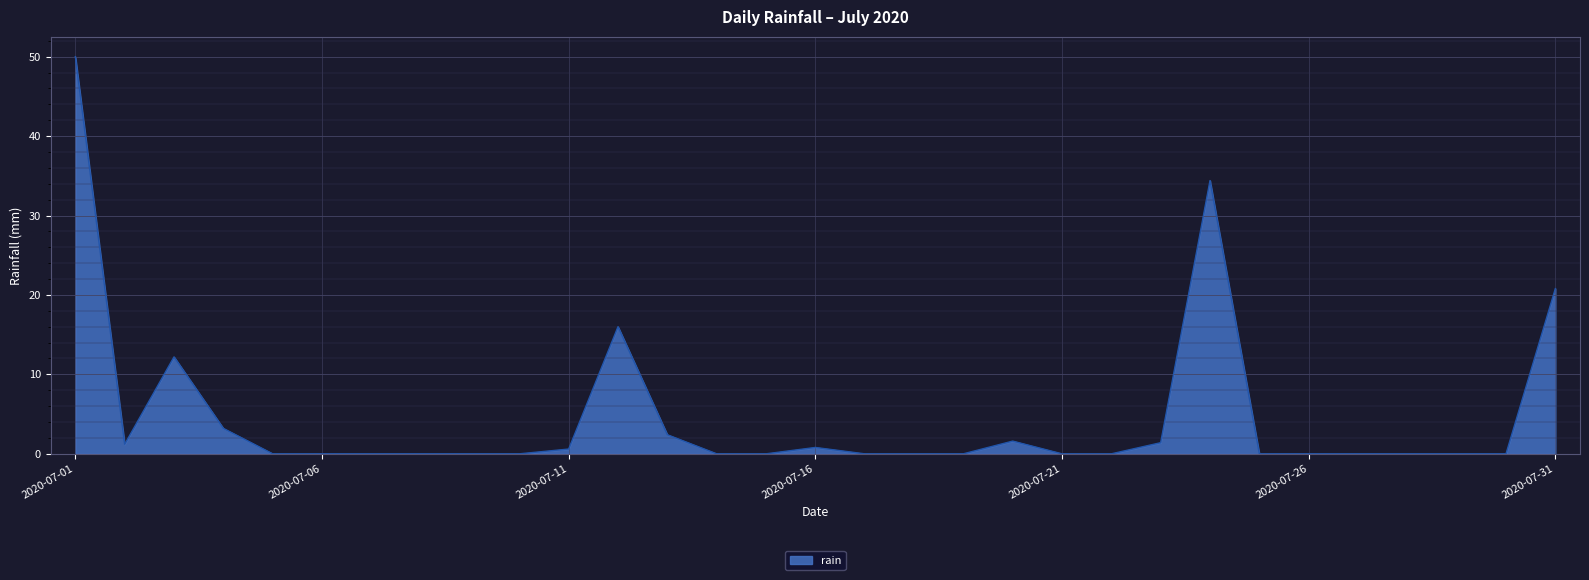

What is the greatest value displayed?

50.0